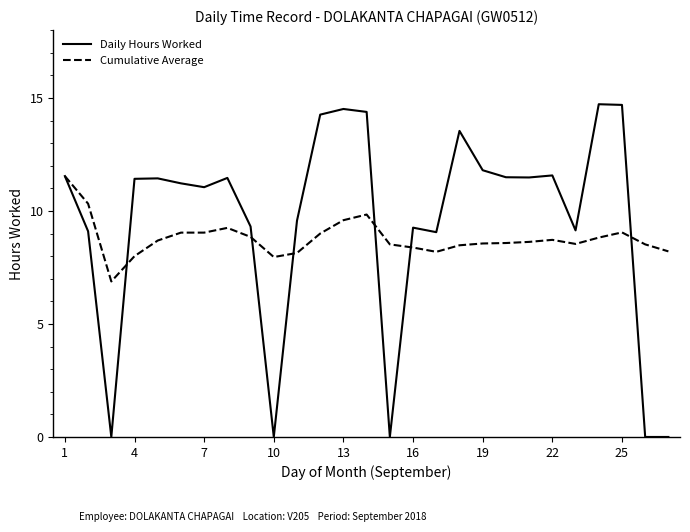

How many lines are shown in the chart?

2